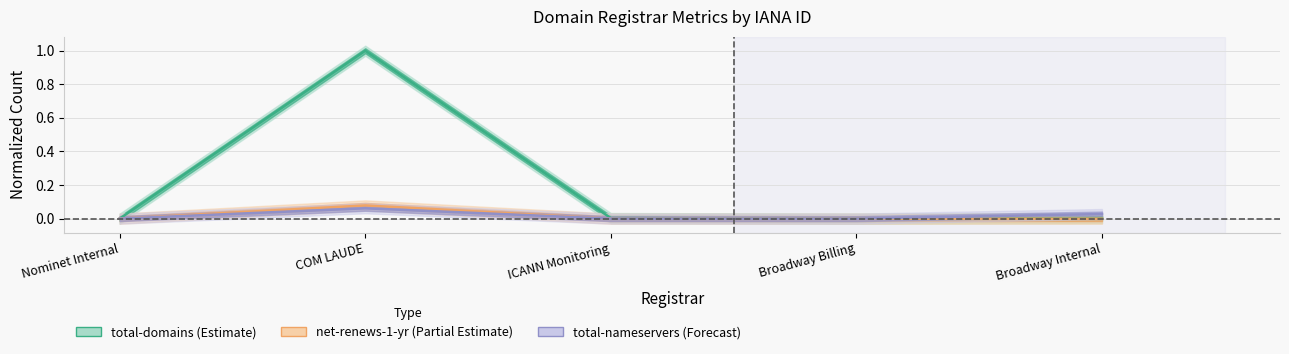

How many categories are shown in the chart?

5